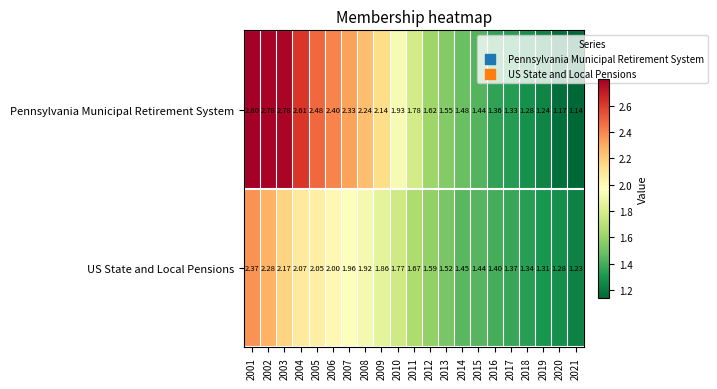

Which series has the widest spread of values?

Pennsylvania Municipal Retirement System